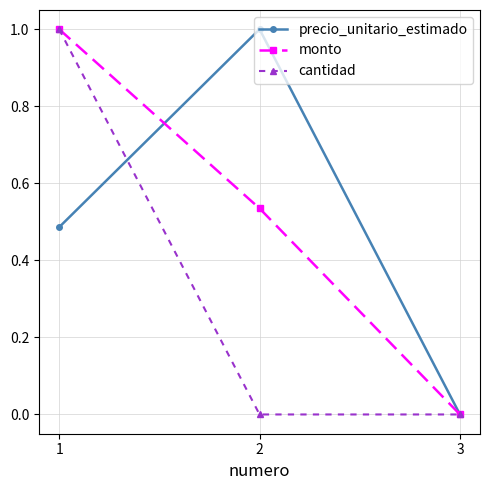

Which series changed the most between 1 and 2?

cantidad